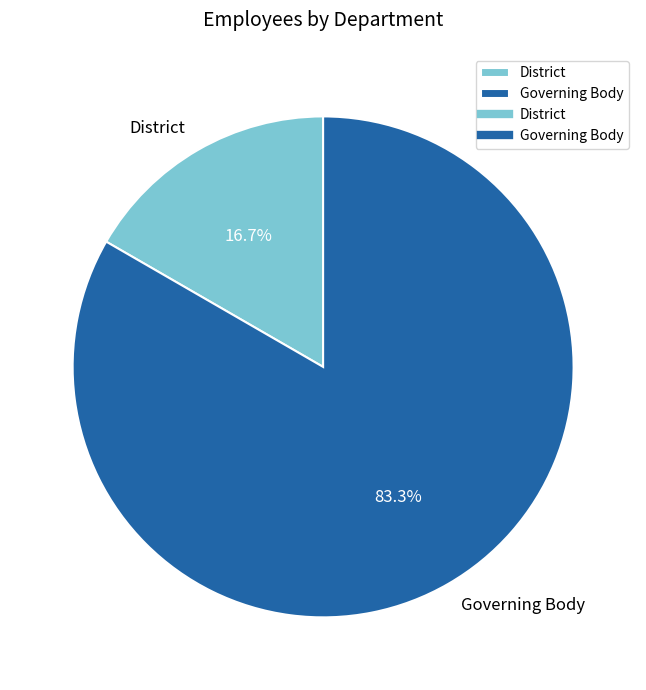

To the nearest percent, what is the combined percentage of District and Governing Body?

100%